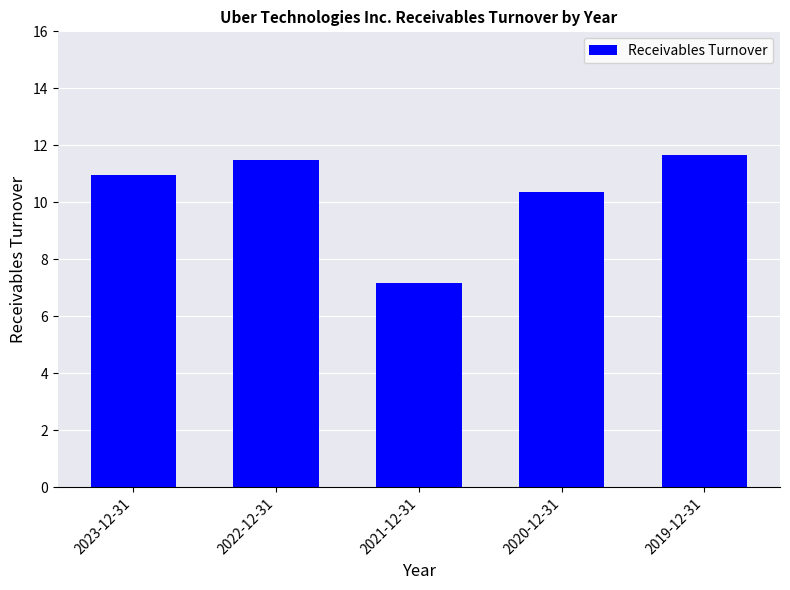

Where does the data first go above 10?

2023-12-31